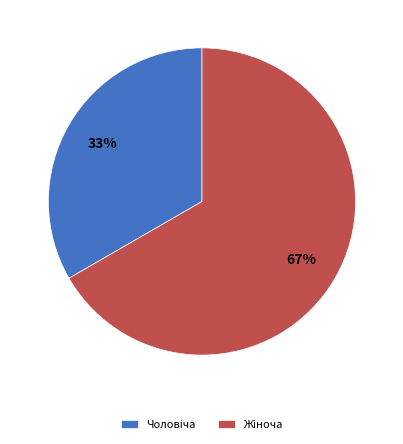

Is there any slice that represents more than half of the pie?

Yes